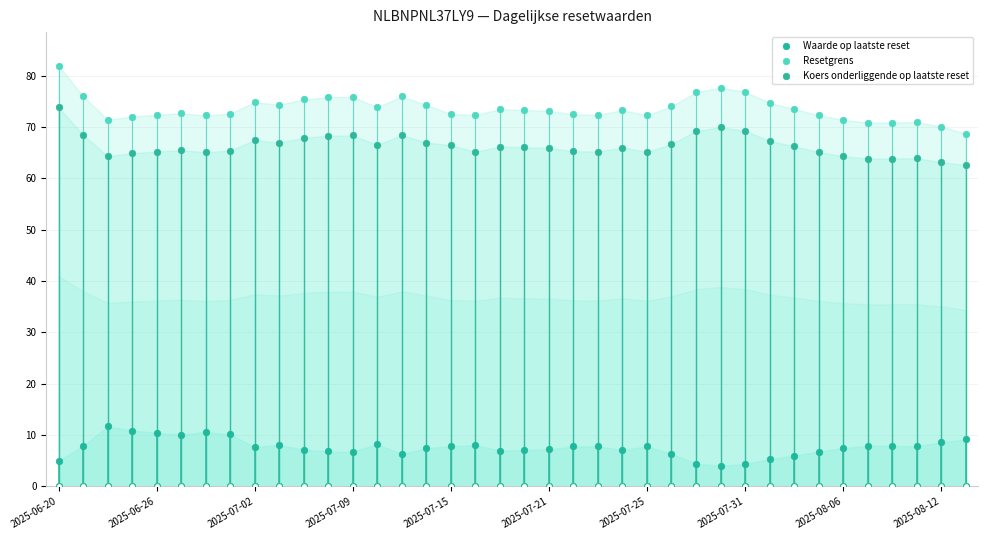

What are all the series names shown in the legend?

Waarde op laatste reset, Resetgrens, Koers onderliggende op laatste reset